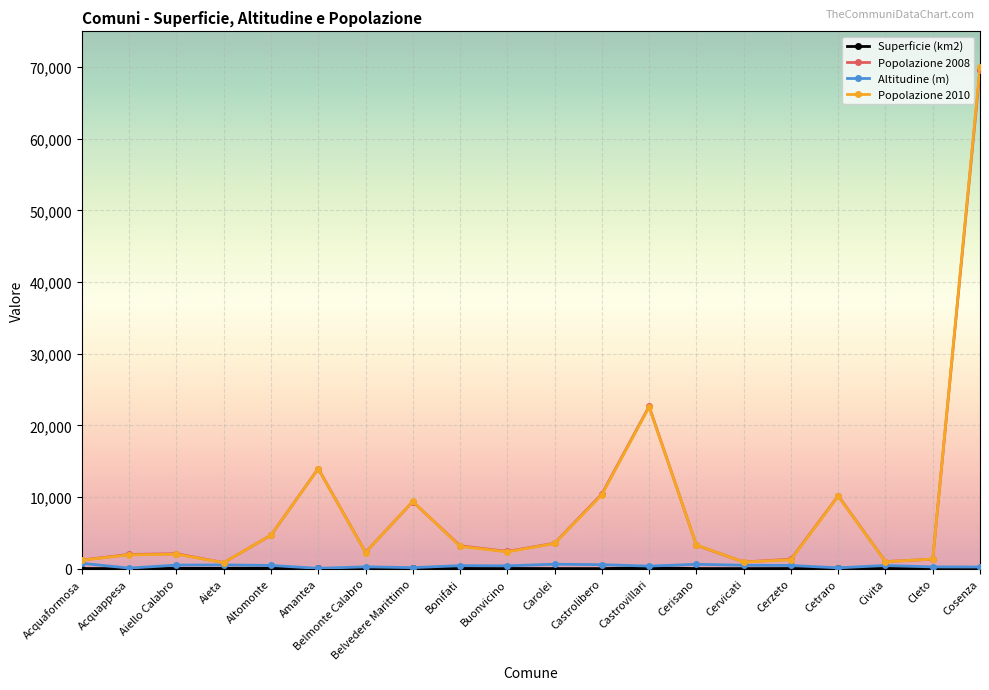

Which series has the largest range (max minus min)?

Popolazione 2010